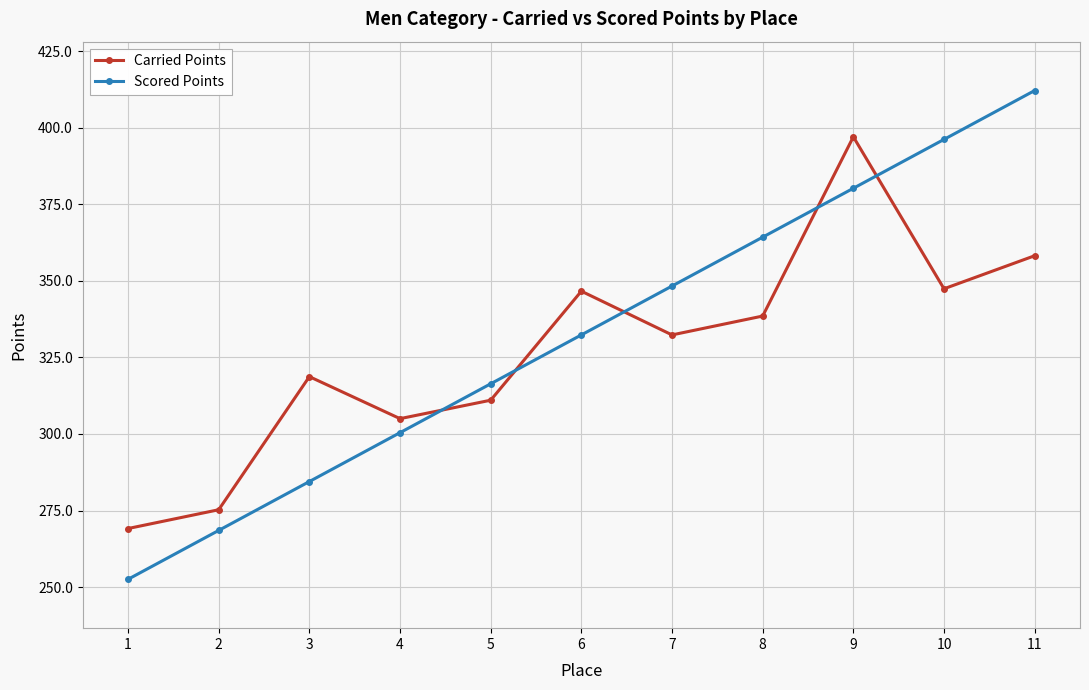

What is the average value of the Scored Points series?

332.4